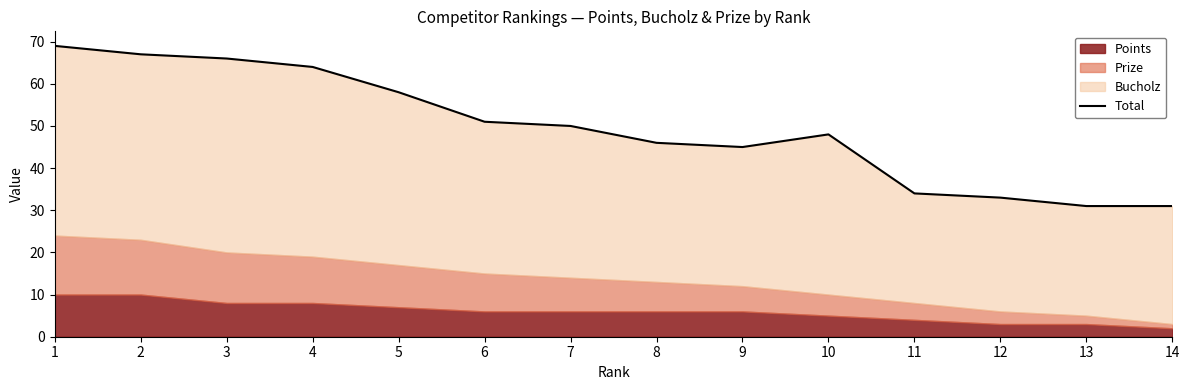

Which label corresponds to the largest value in the chart?

1